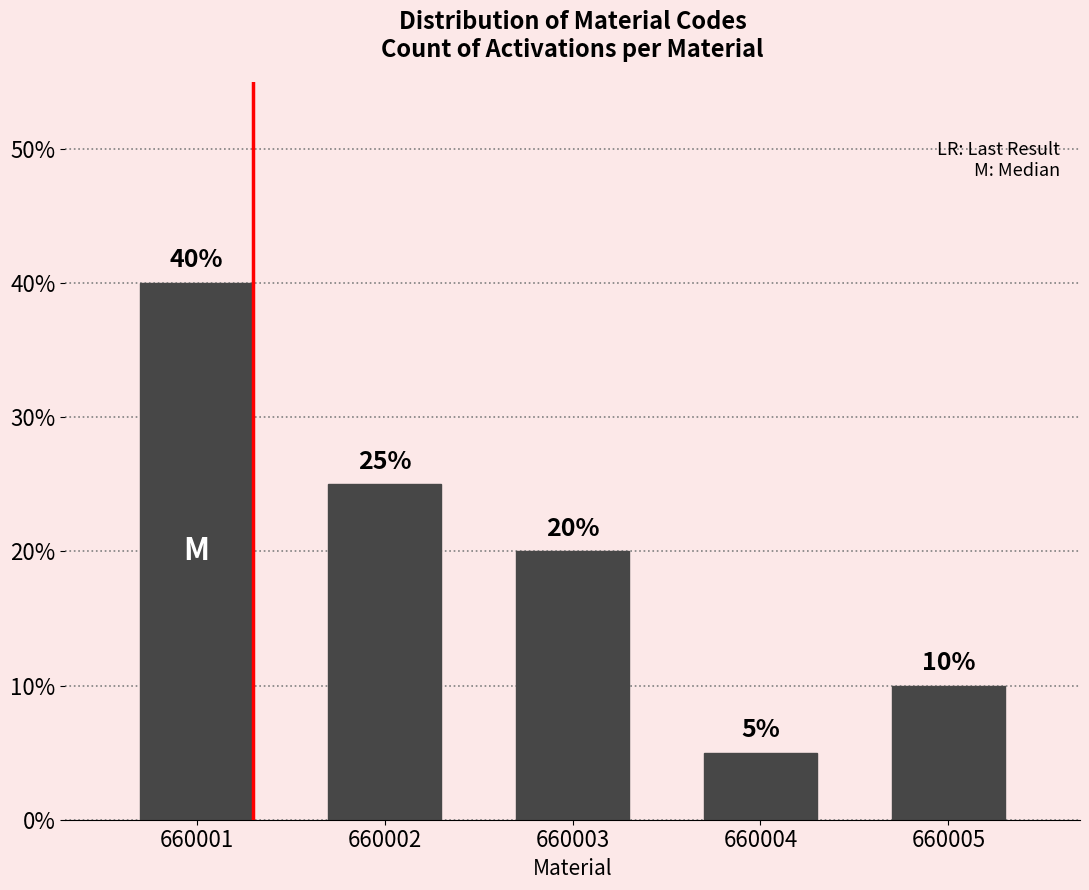

Reading left to right, extract all data points from this chart.

660001=40	660002=25	660003=20	660004=5	660005=10